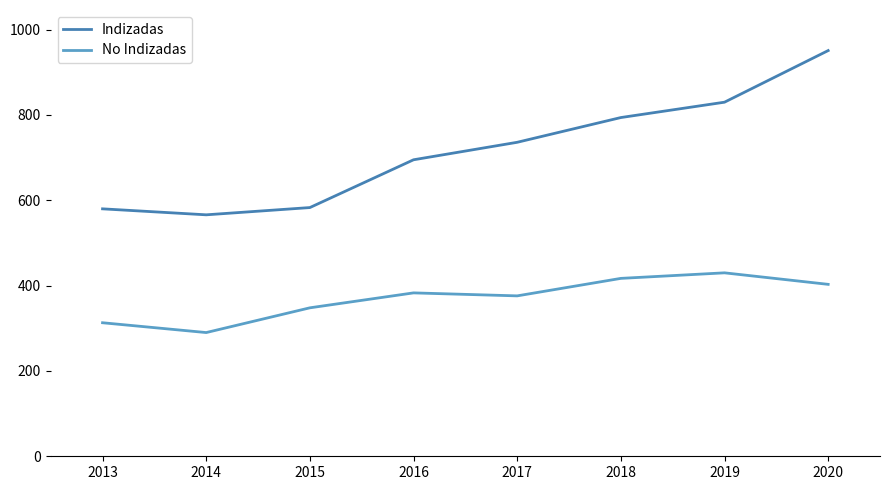

Which series has the largest total across all categories?

Indizadas